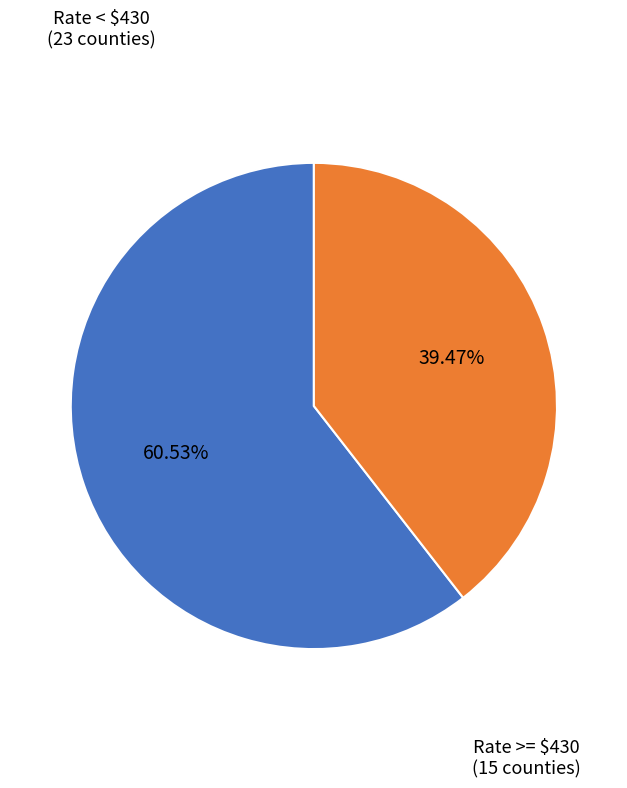

Is there any slice that represents more than half of the pie?

Yes